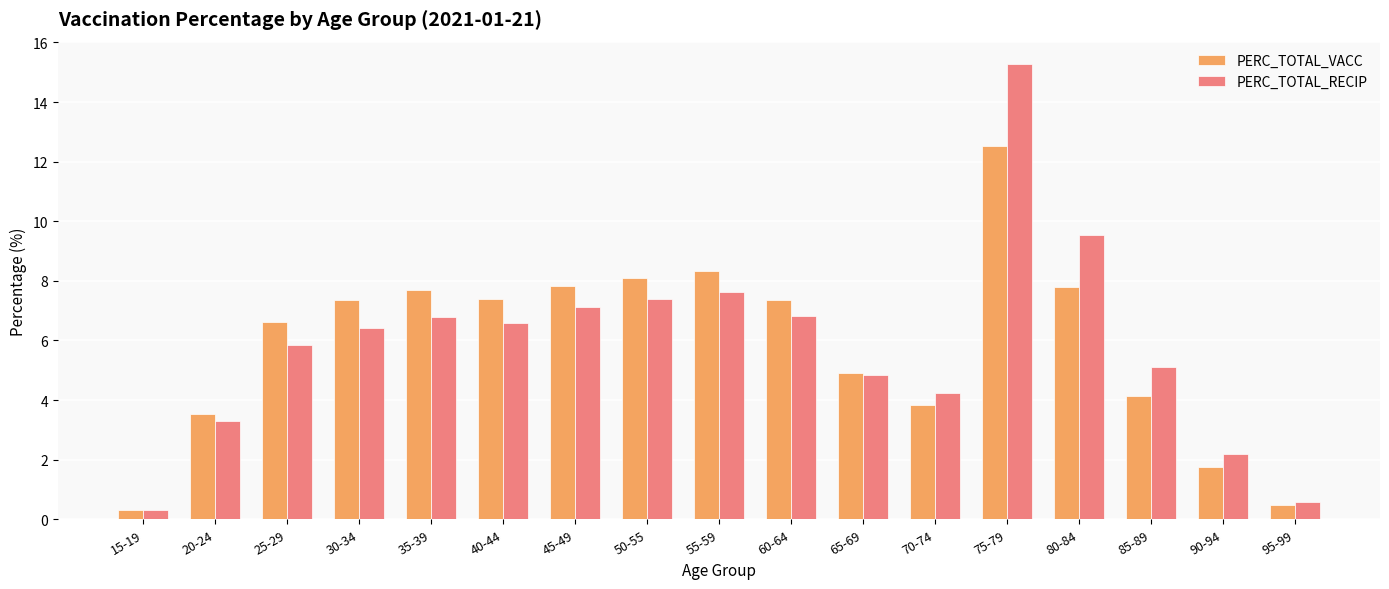

What is the total value across all series at 95-99?

1.1